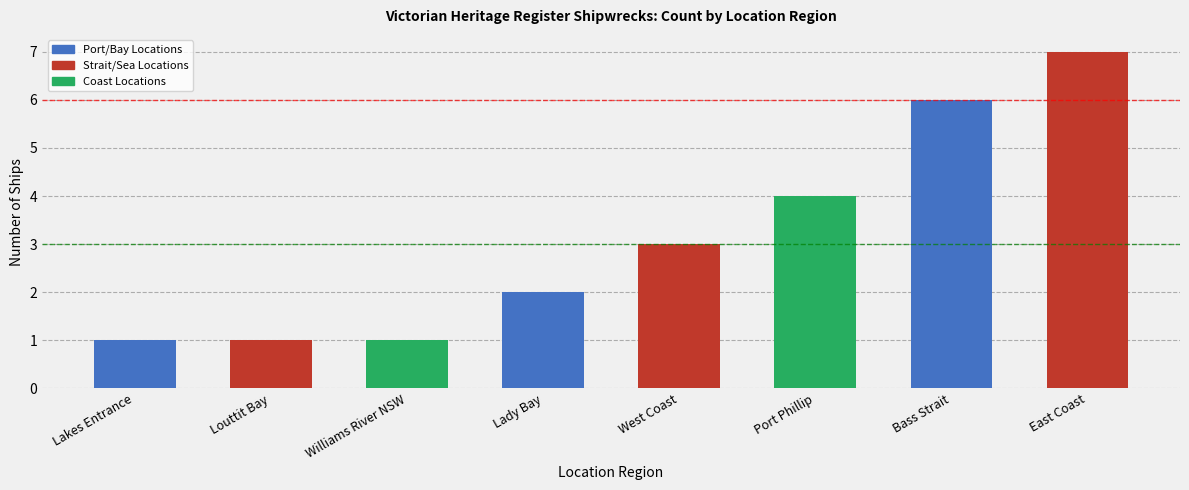

What is the greatest value displayed?

7